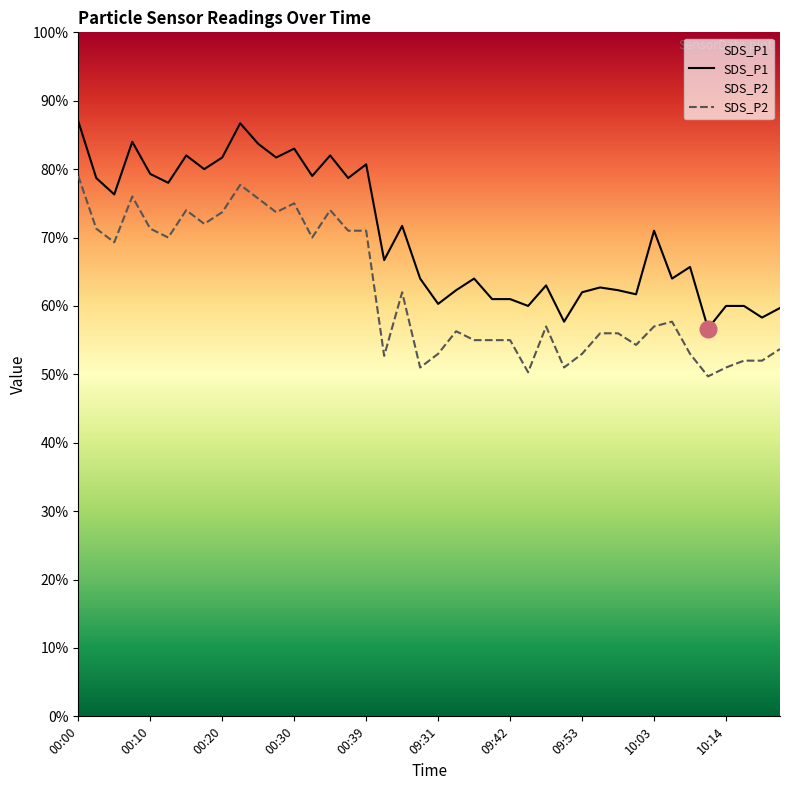

Does the chart display data point markers on the line(s)?

No